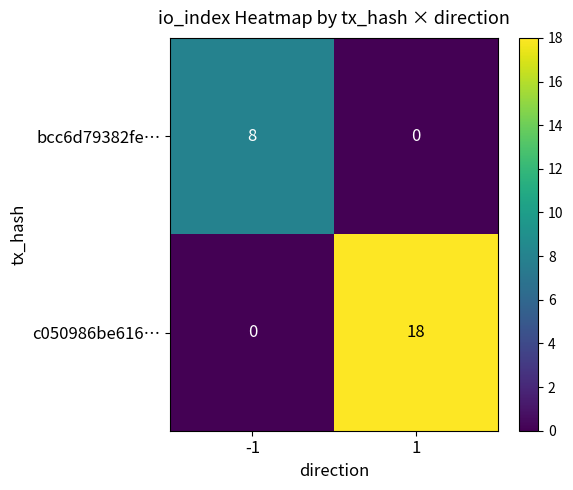

What is the approximate value of c050986be616⋯ at 1?

18